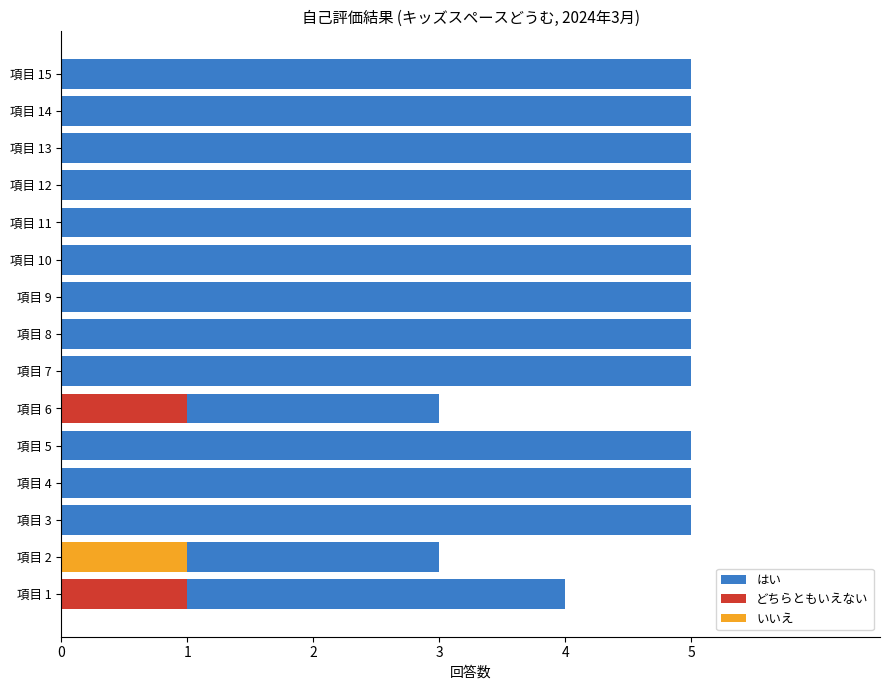

Are the bars horizontal?

Yes